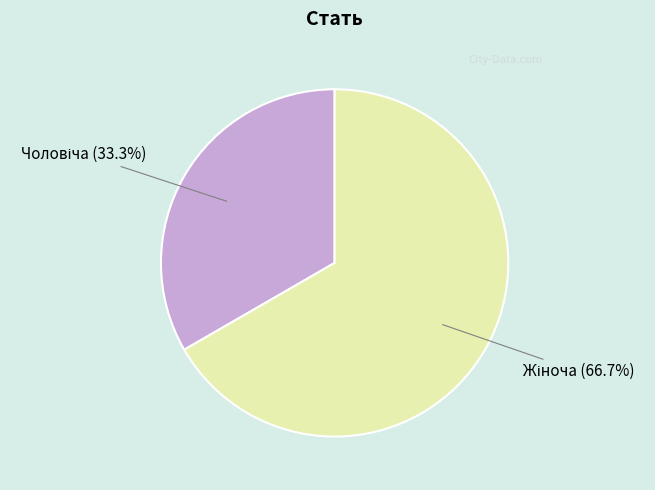

How many segments does this pie chart have?

2